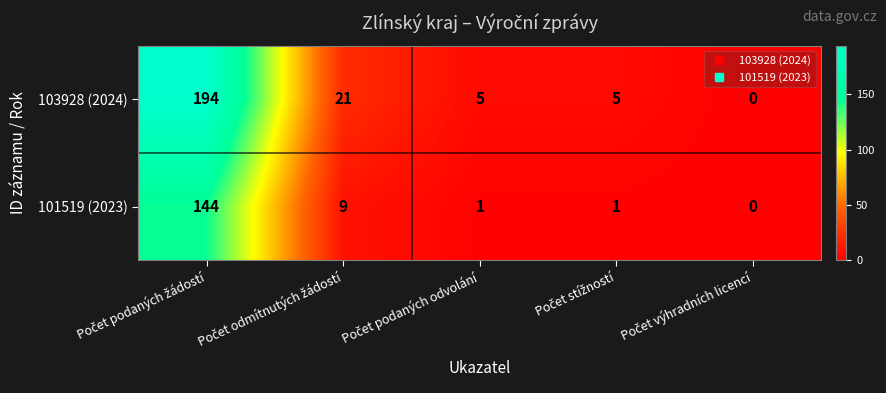

Which series has the widest spread of values?

103928 (2024)